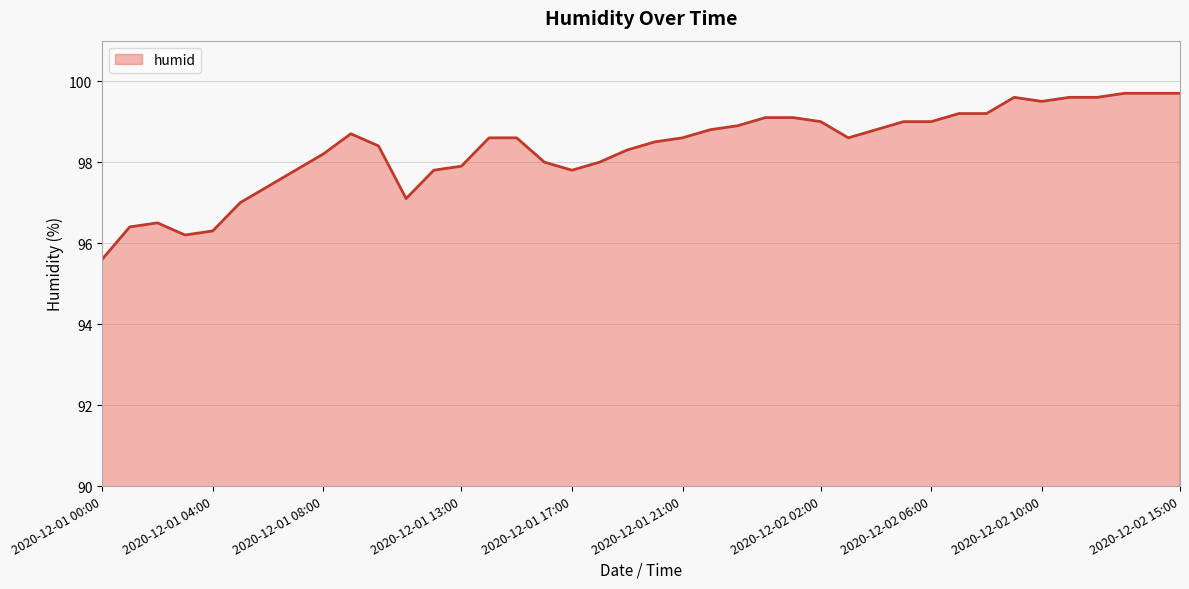

What is the sum of all values?

3933.8